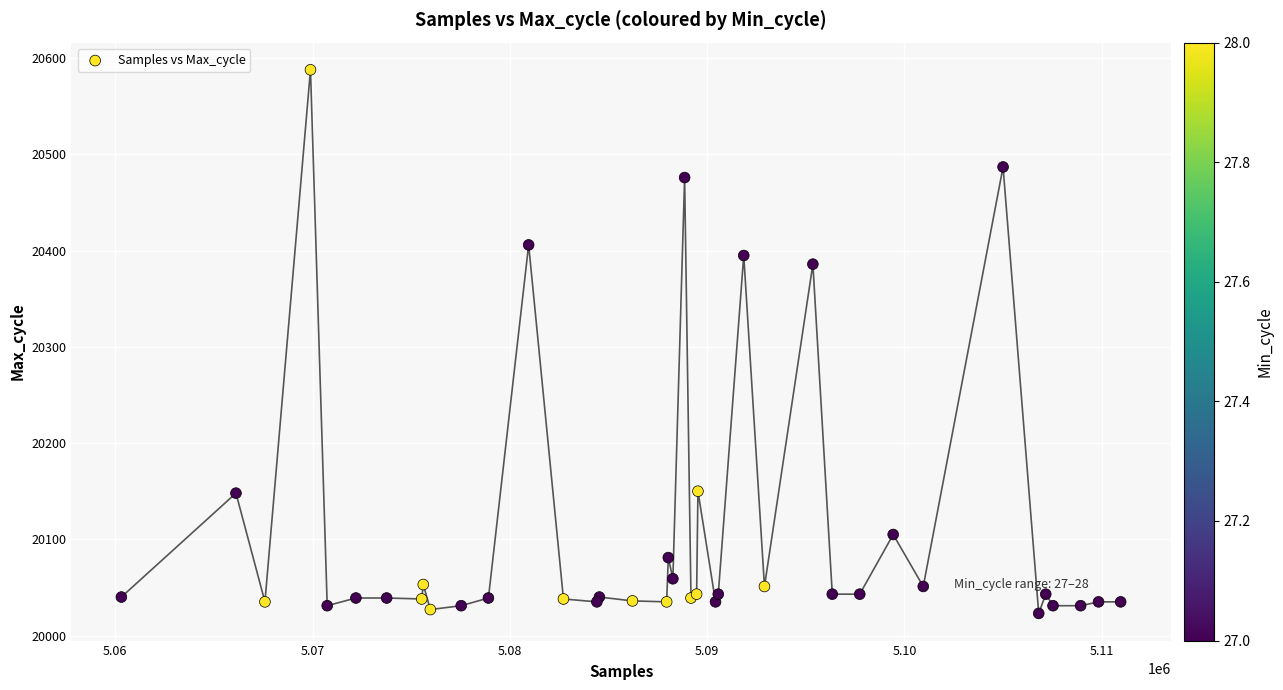

What Y value in the scatter plot is closest to 20305?

20386